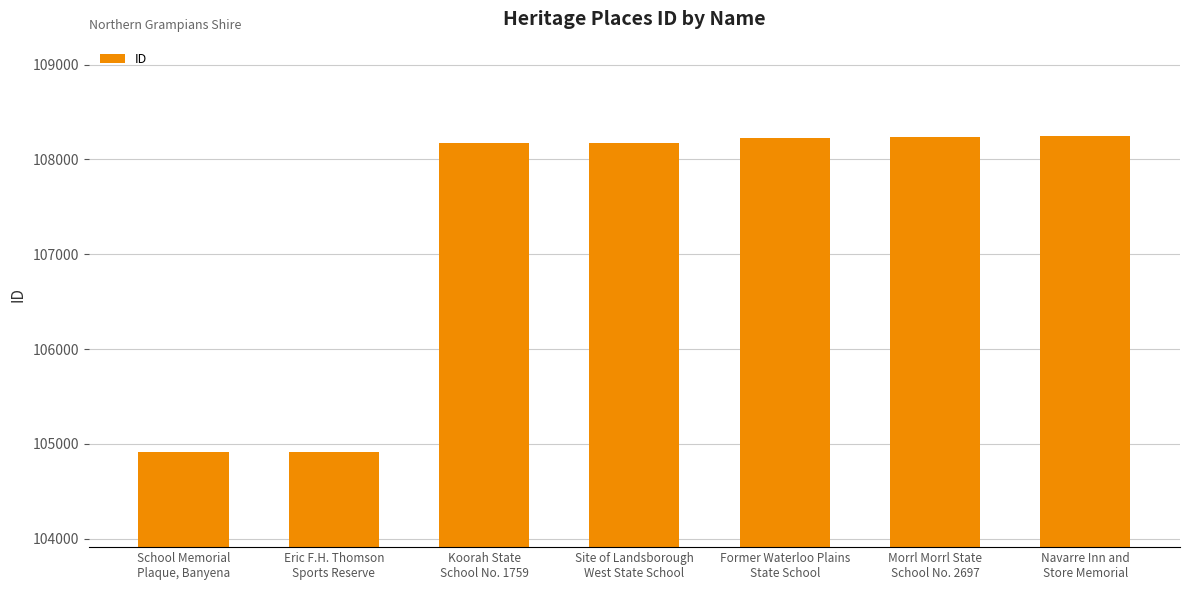

What is the maximum value shown in the chart?

108242